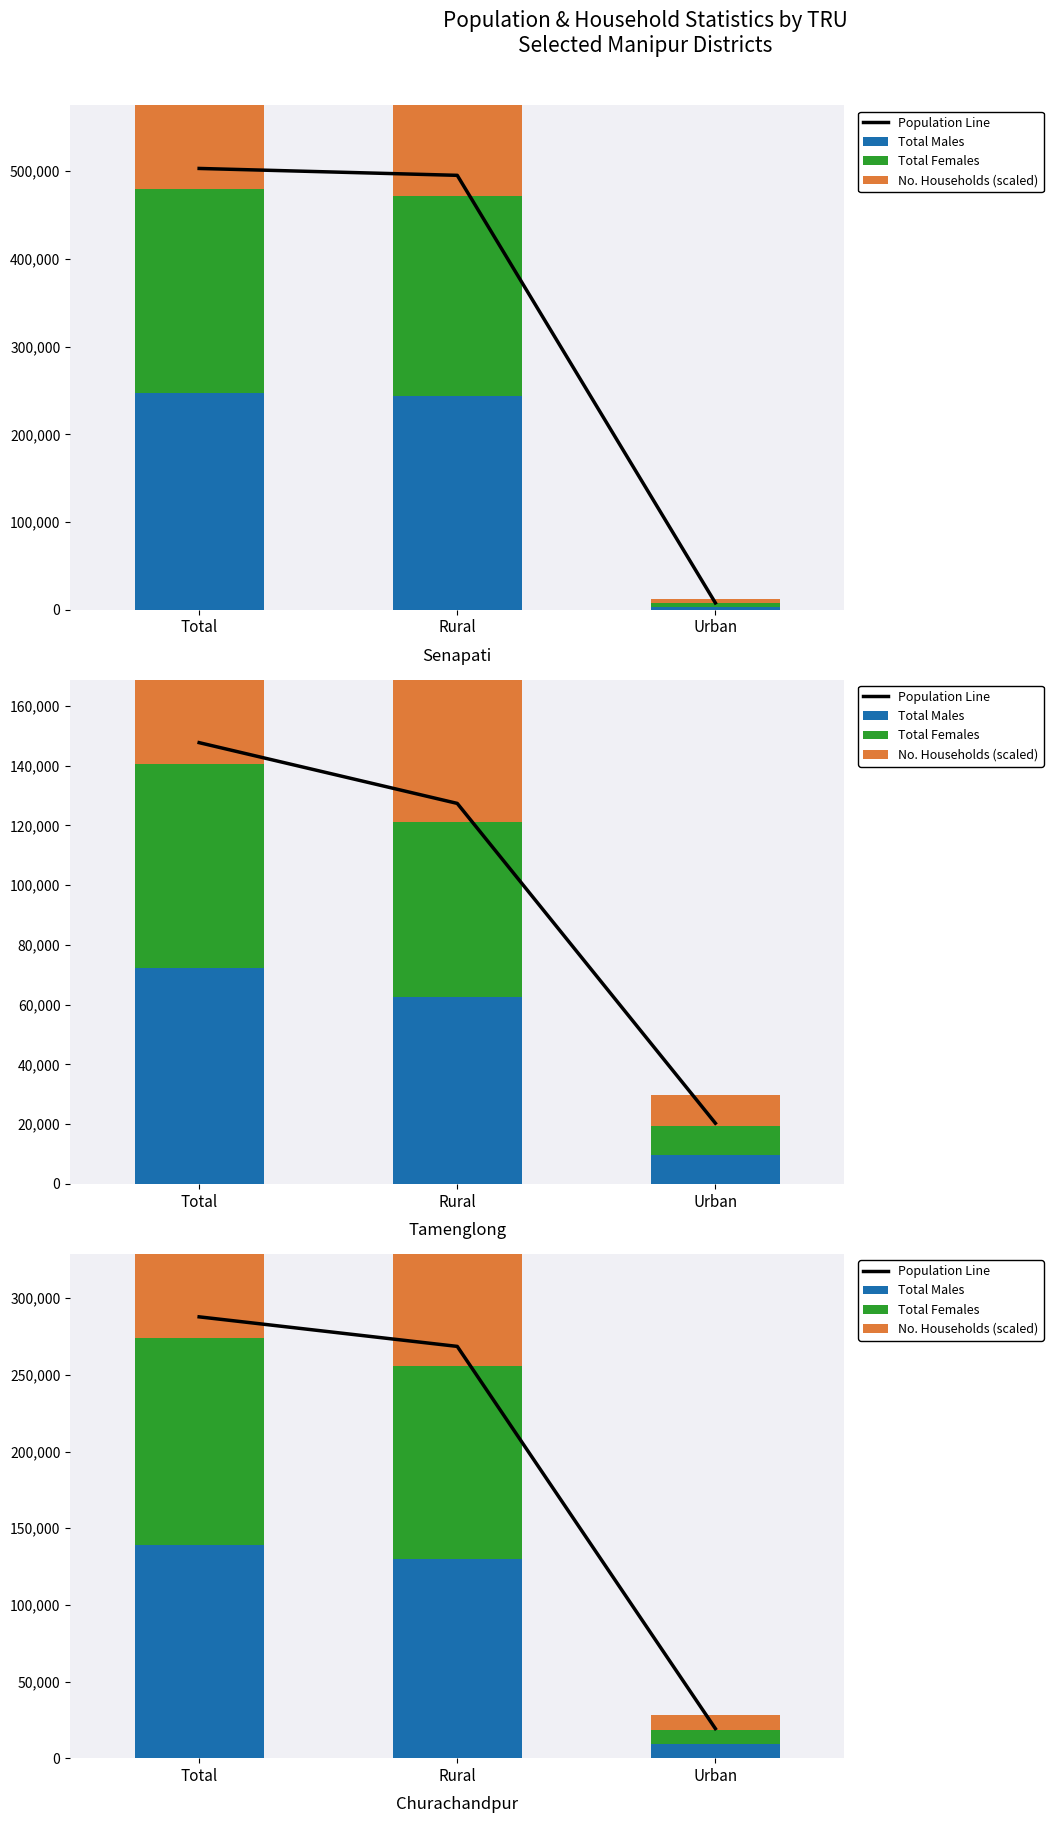

List the series in order of their peak value, highest first.

Population Line, No. Households (scaled), Total Males, Total Females